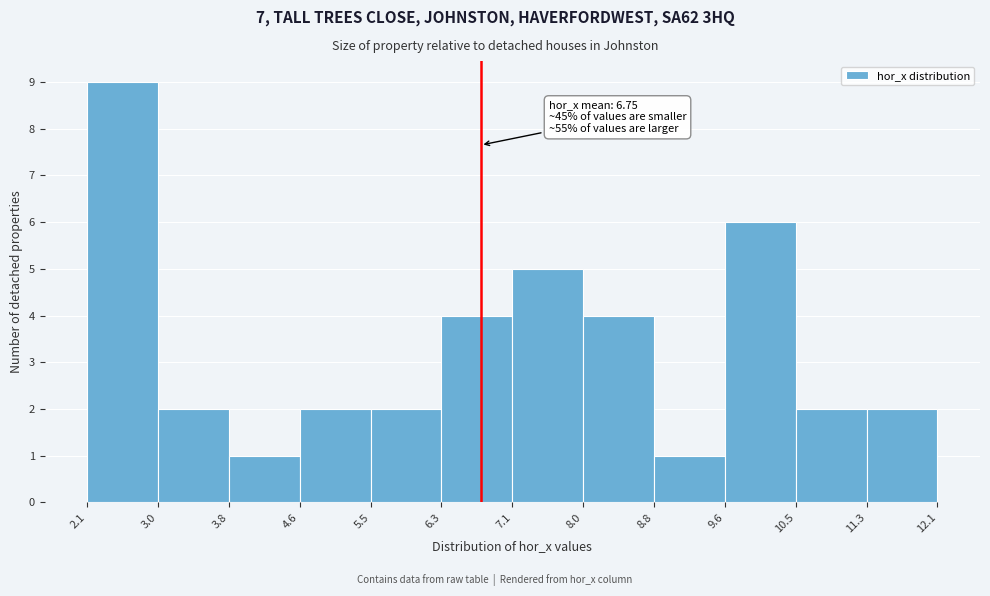

Which range on the x-axis has the tallest bar?

2.1 to 3.0